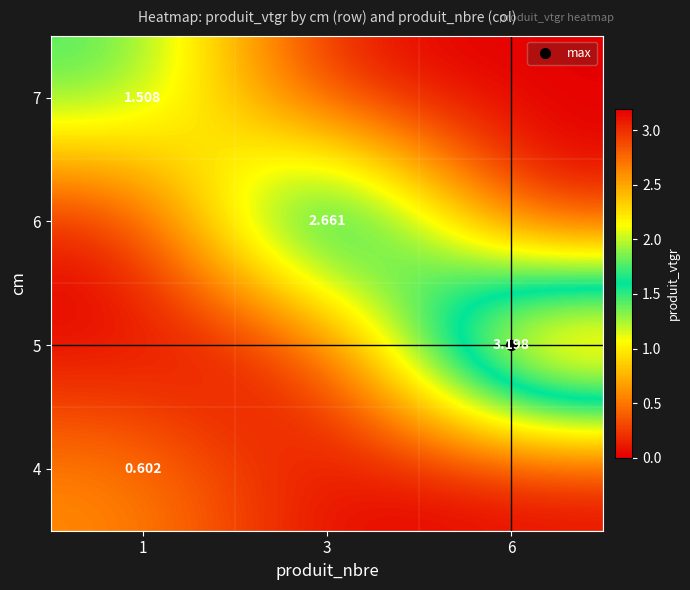

At which label is 6 closest to 1?

1